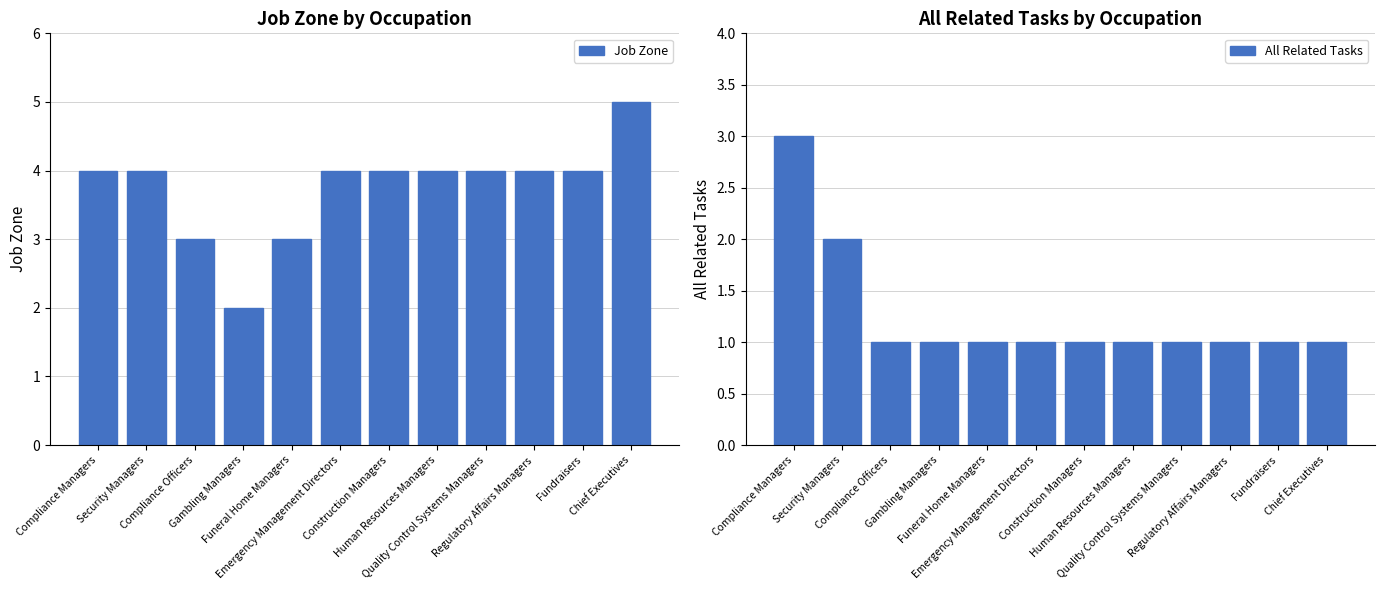

Reading right to left, transcribe all the data shown in this chart.

Job Zone: 5	4	4	4	4	4	4	3	2	3	4	4
All Related Tasks: 1	1	1	1	1	1	1	1	1	1	2	3